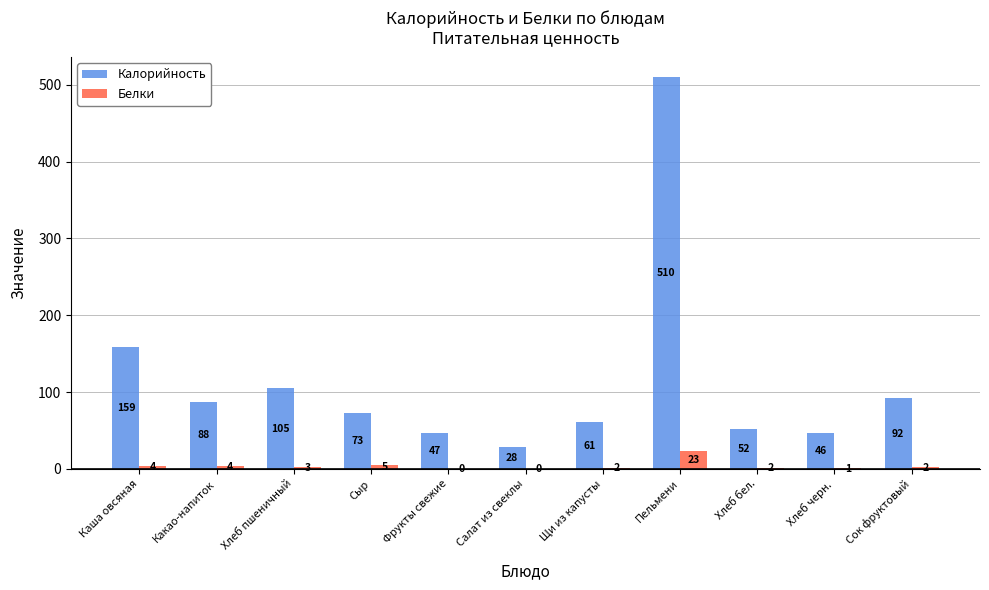

Are the bars grouped side by side (vs. stacked)?

Yes